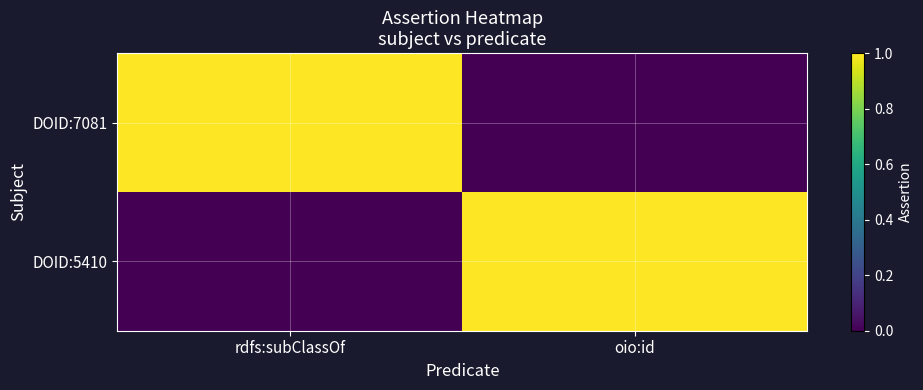

At how many categories does at least one series exceed 0?

2